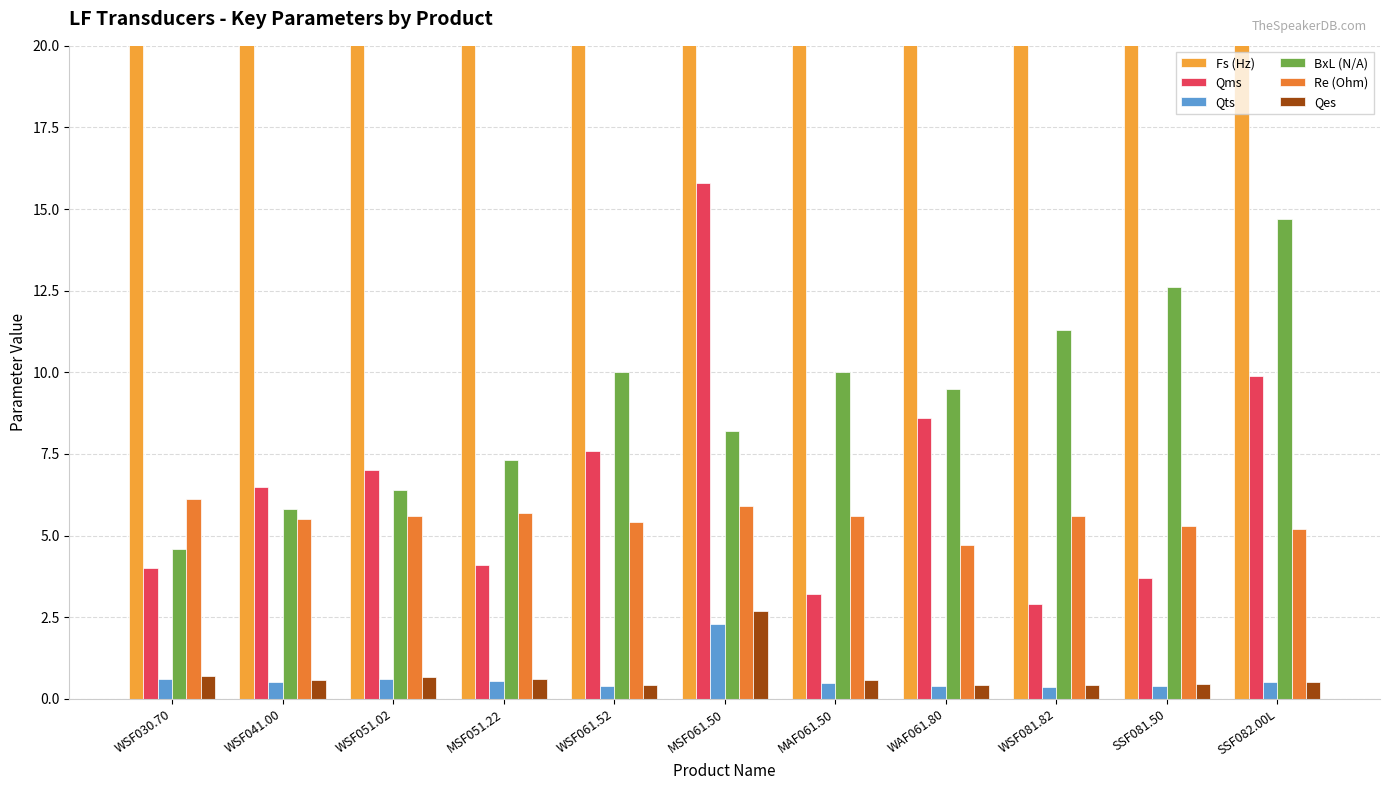

Are the bars horizontal?

No